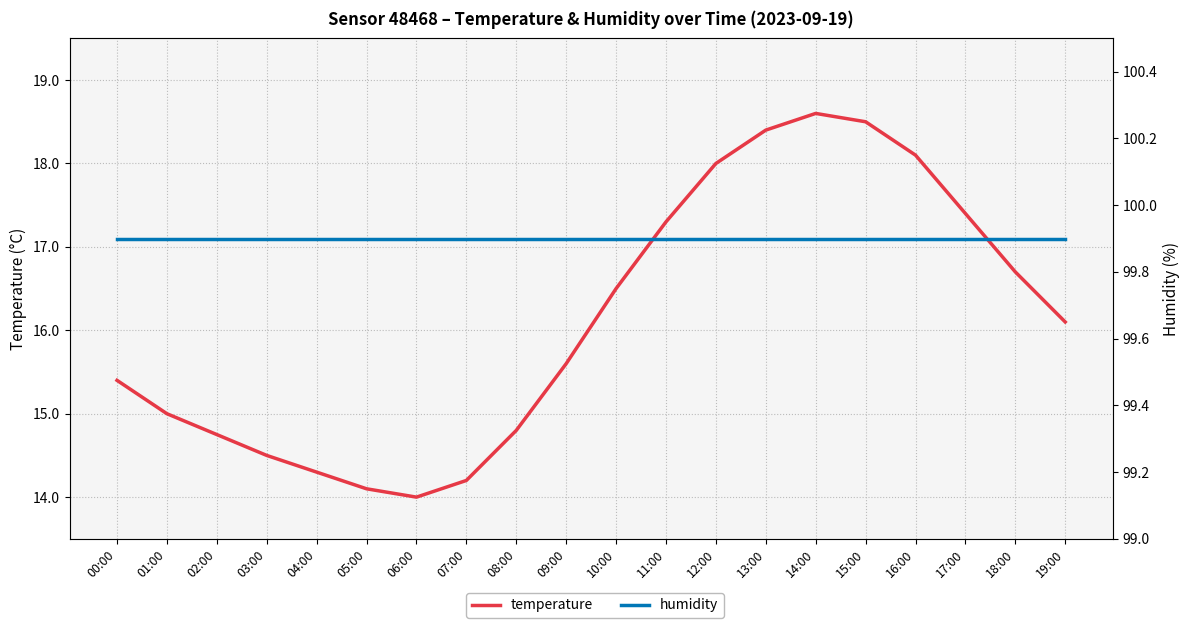

Which series has the widest spread of values?

temperature